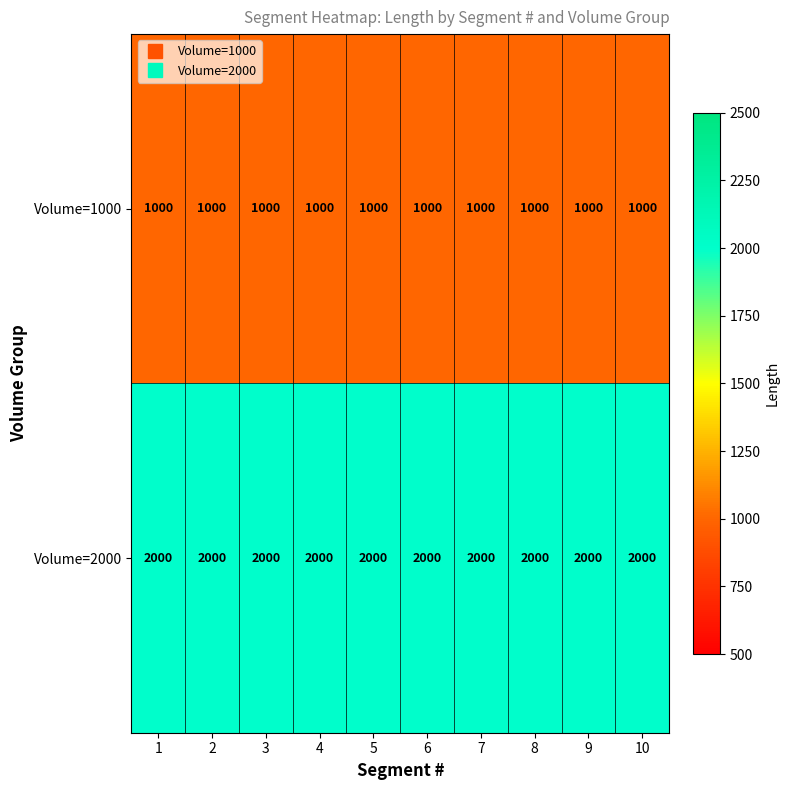

What is the minimum value for Volume=2000?

2000